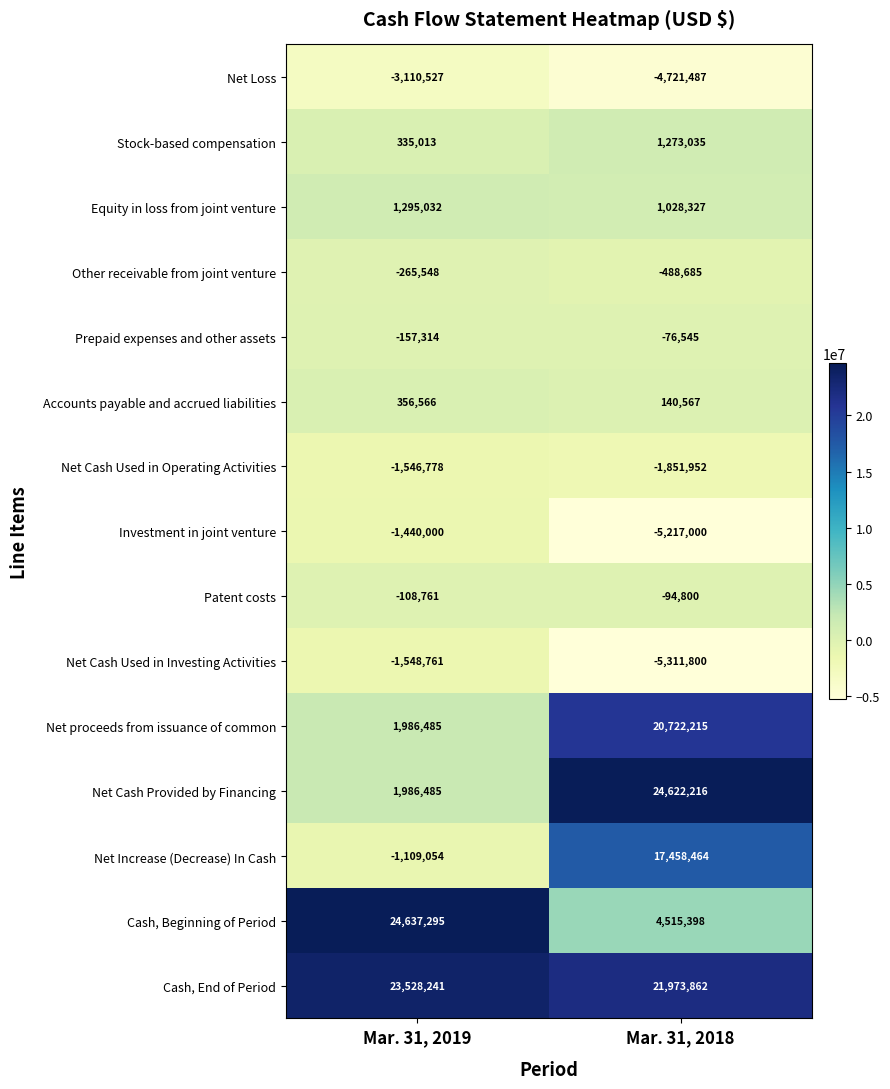

Which series changed the most between Mar. 31, 2019 and Mar. 31, 2018?

Net Cash Provided by Financing